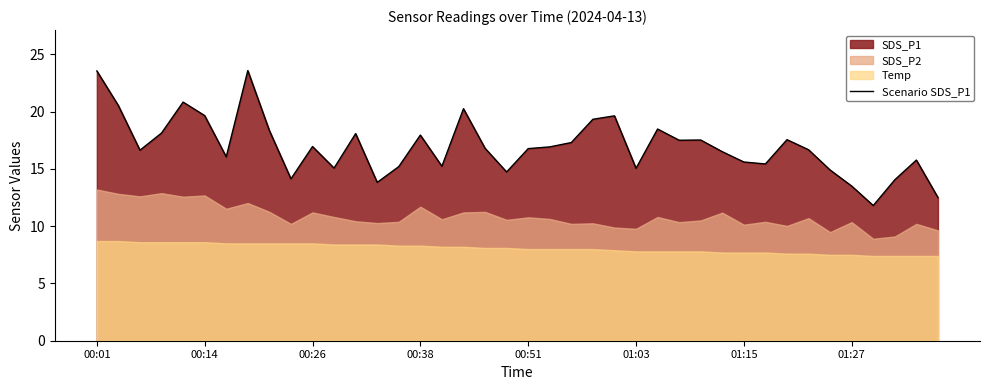

What is the maximum value shown in the chart?

23.6